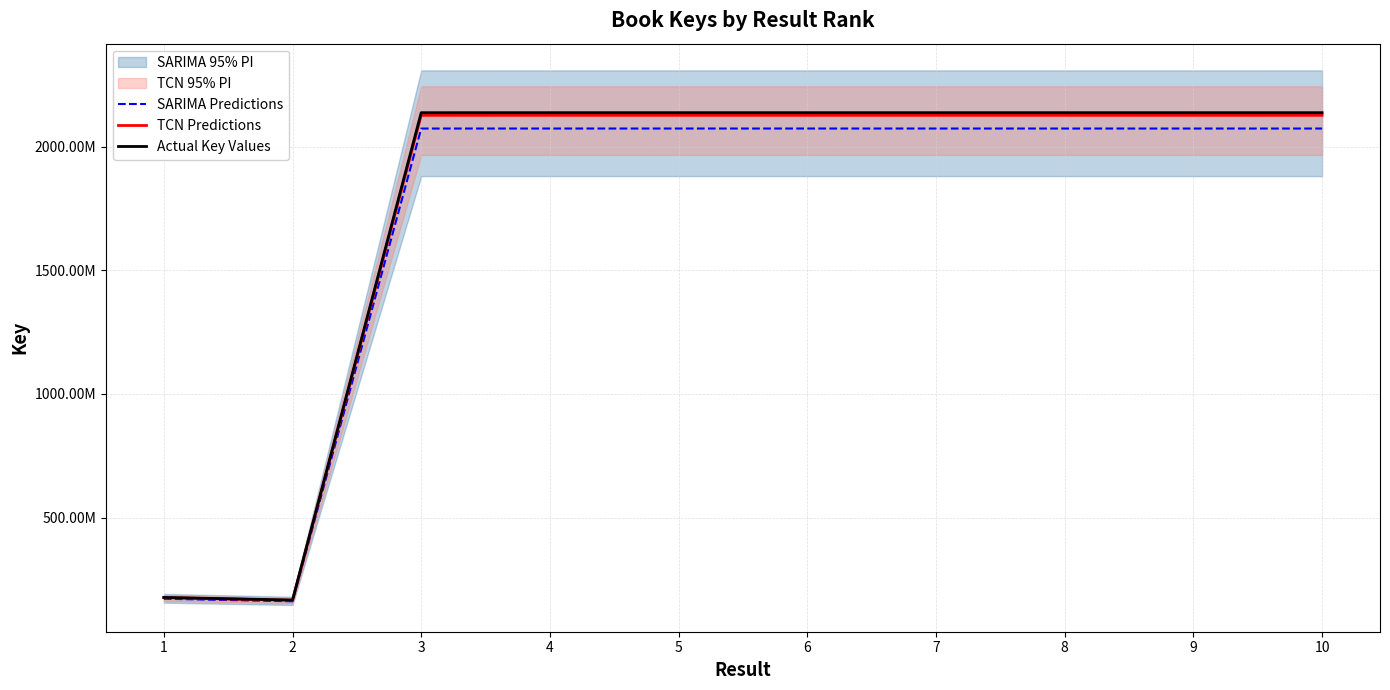

Reading right to left, what are all the values shown in this chart?

SARIMA Predictions: 10=2073560658.0	9=2073534028.6	8=2073552681.7	7=2073584269.7	6=2073584248.4	5=2073585845.0	4=2073584259.1	3=2073521964.7	2=161299217.4	1=171614277.9
TCN Predictions: 10=2127002943.0	9=2126975627.3	8=2126994761.1	7=2127027163.3	6=2127027141.4	5=2127028779.2	4=2127027152.3	3=2126963252.5	2=165456413.7	1=176037326.3
Actual Key Values: 10=2137691400.0	9=2137663947.0	8=2137683177.0	7=2137715742.0	6=2137715720.0	5=2137717366.0	4=2137715731.0	3=2137651510.0	2=166287853.0	1=176921936.0